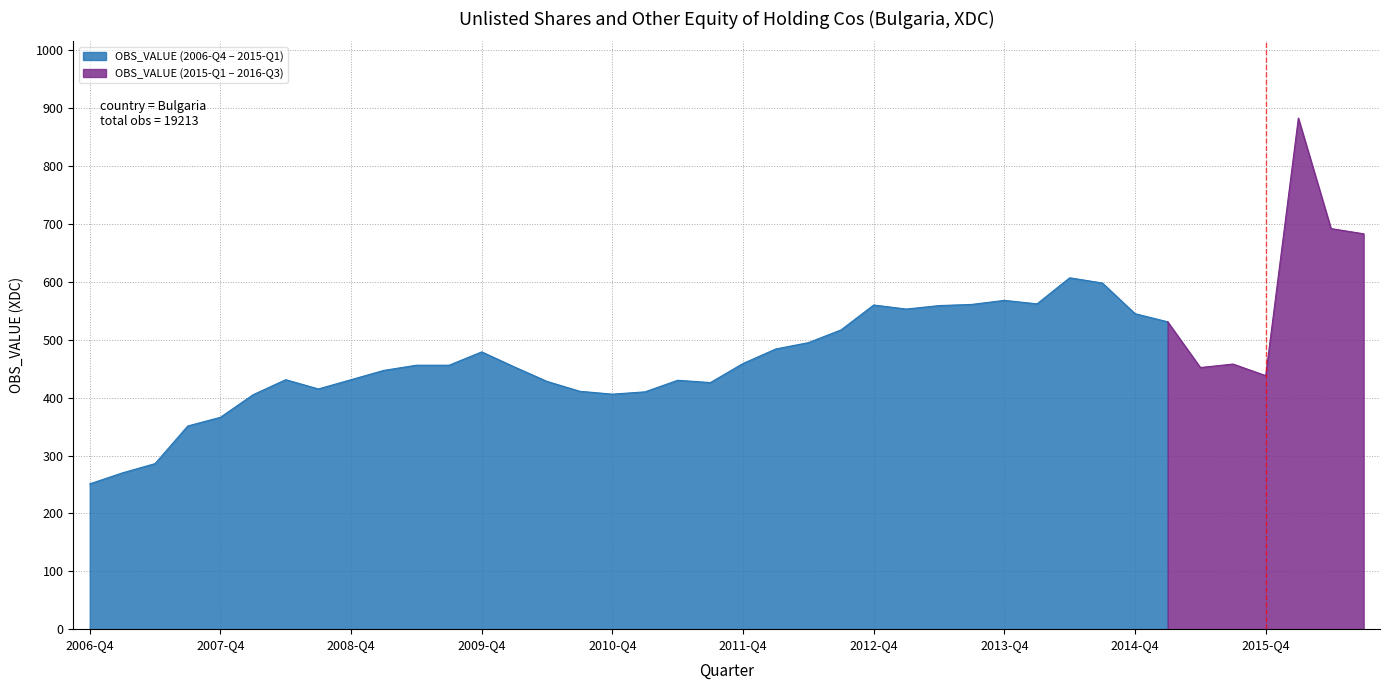

At which category does the data reach its first local peak?

2008-Q2